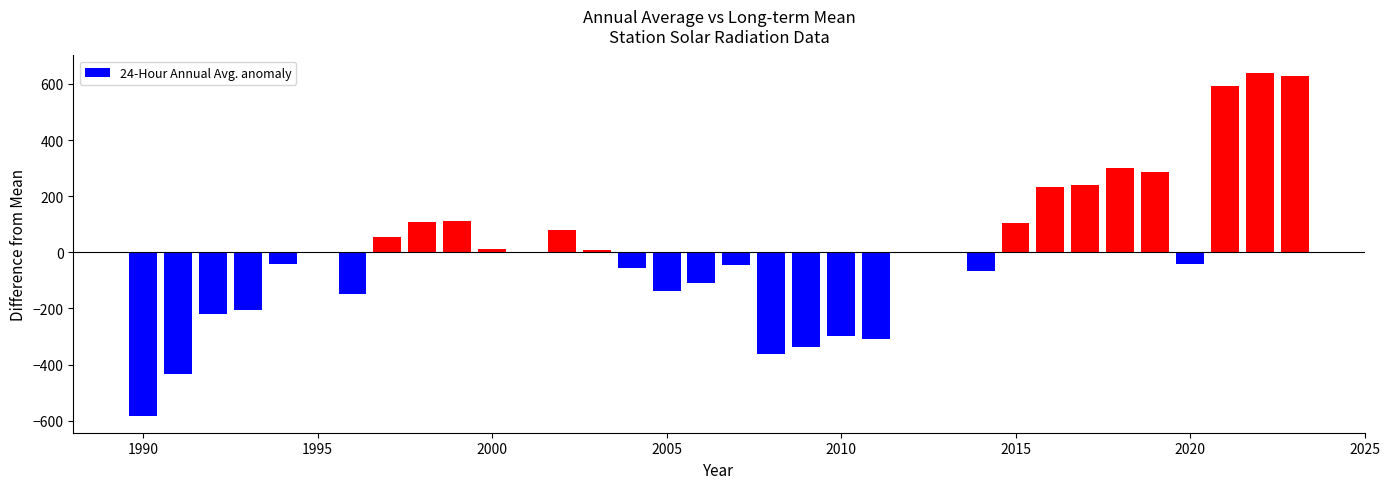

What is the difference between the maximum and minimum values?

1222.0